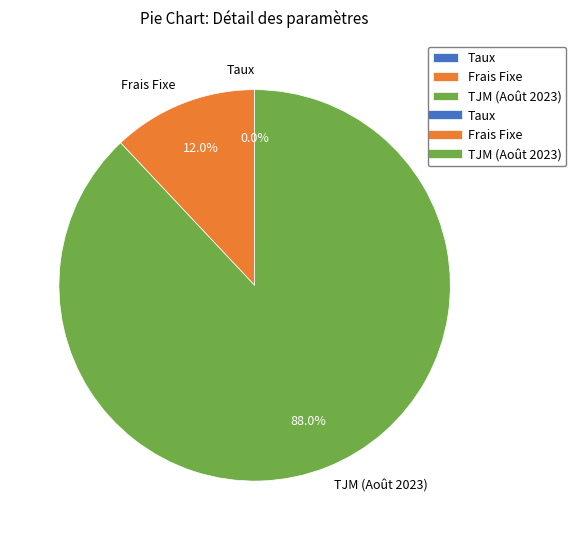

Does any single category account for the majority?

Yes